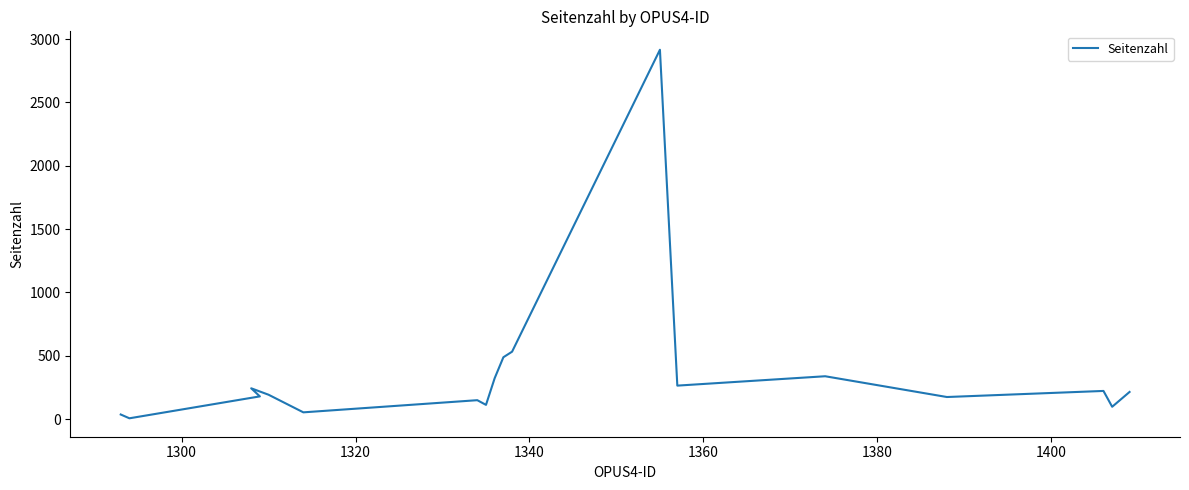

What is the smallest value displayed?

6